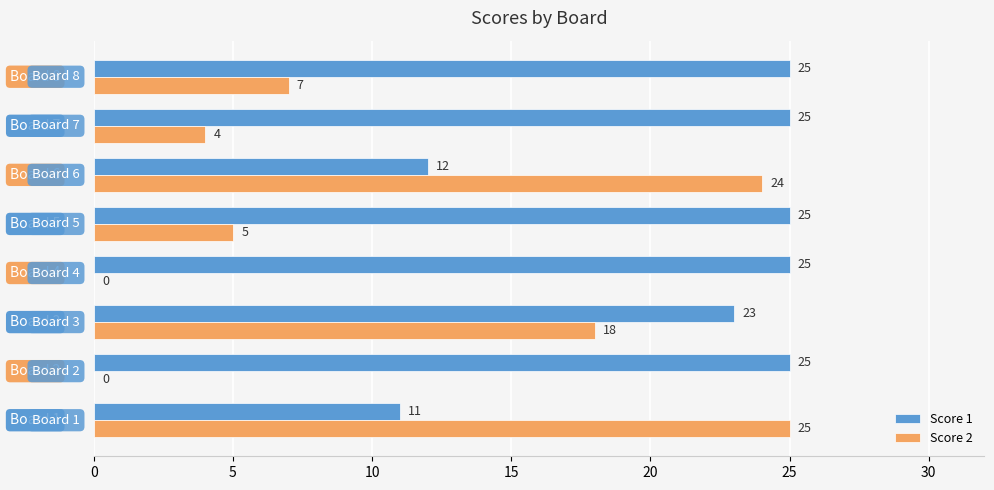

What is the maximum value shown in the chart?

25